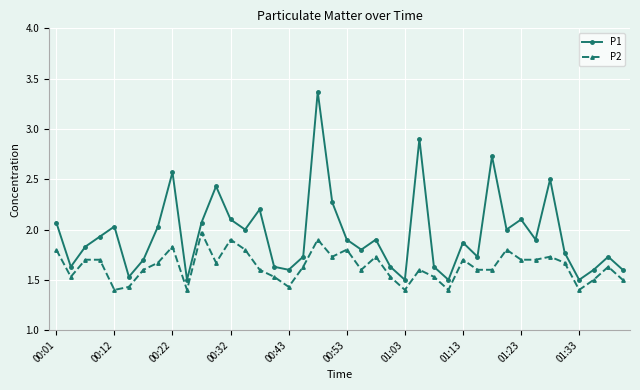

What is the difference between the maximum and minimum values in the P2 series?

0.6